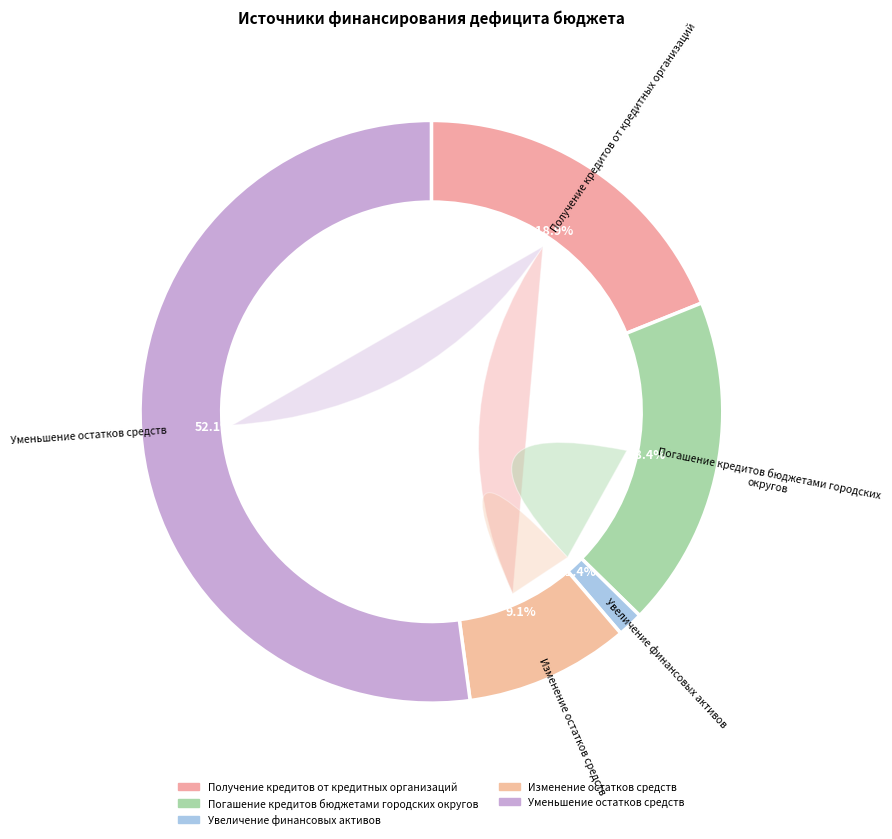

Is the sum of Увеличение финансовых активов and Получение кредитов от кредитных организаций greater than half?

No